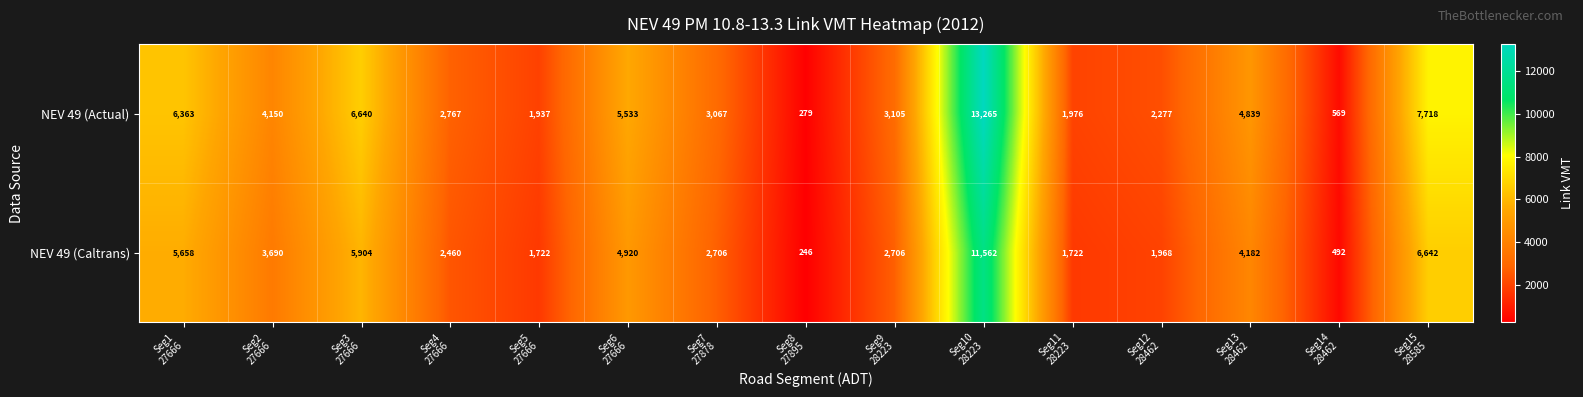

Which series has the largest total across all categories?

NEV 49 (Actual)